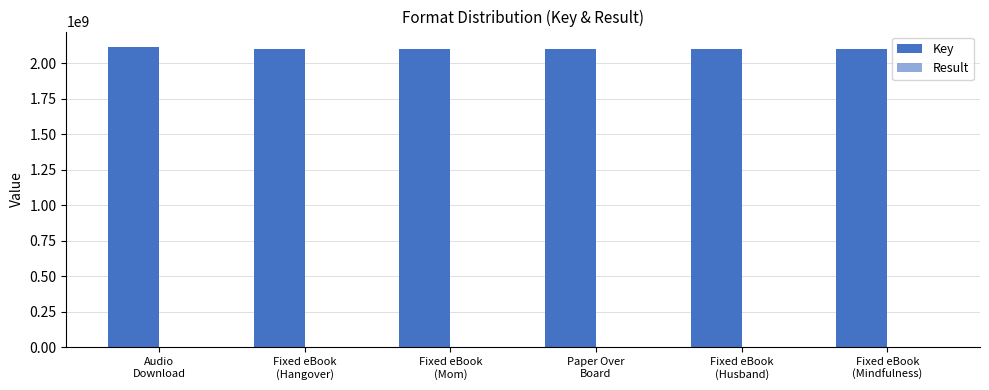

How many distinct data groups are displayed?

2